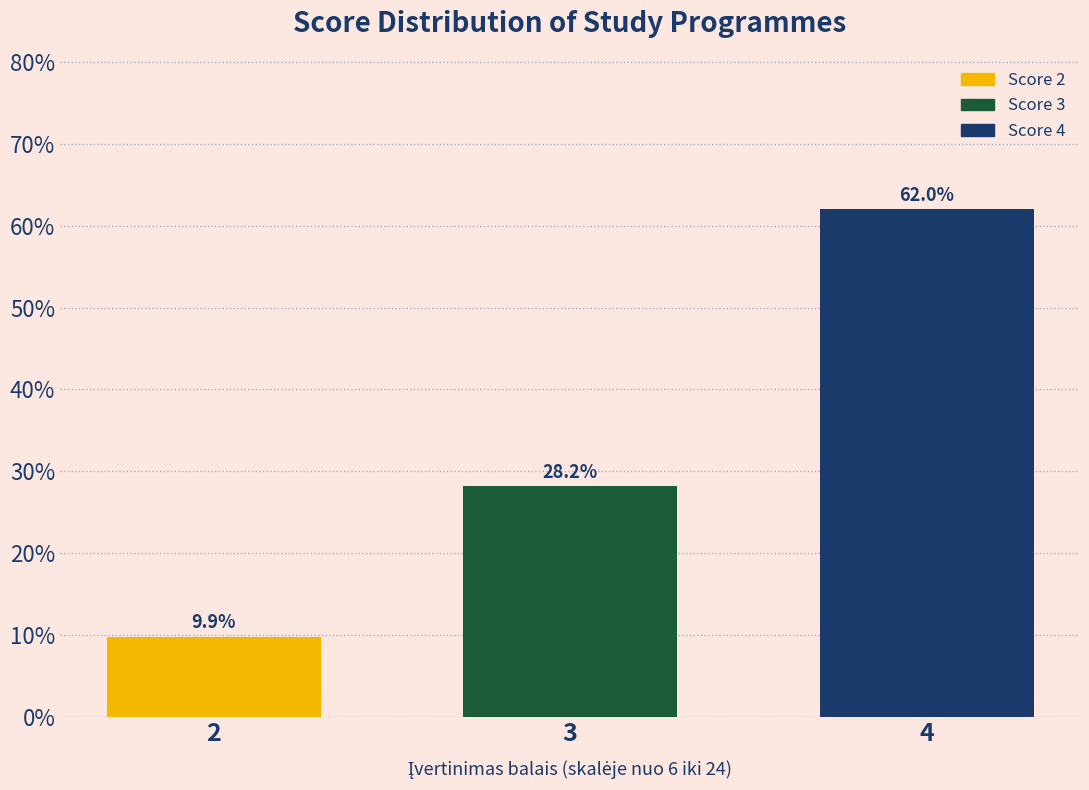

Reading left to right, transcribe all the data shown in this chart.

2=9.9	3=28.2	4=62.0